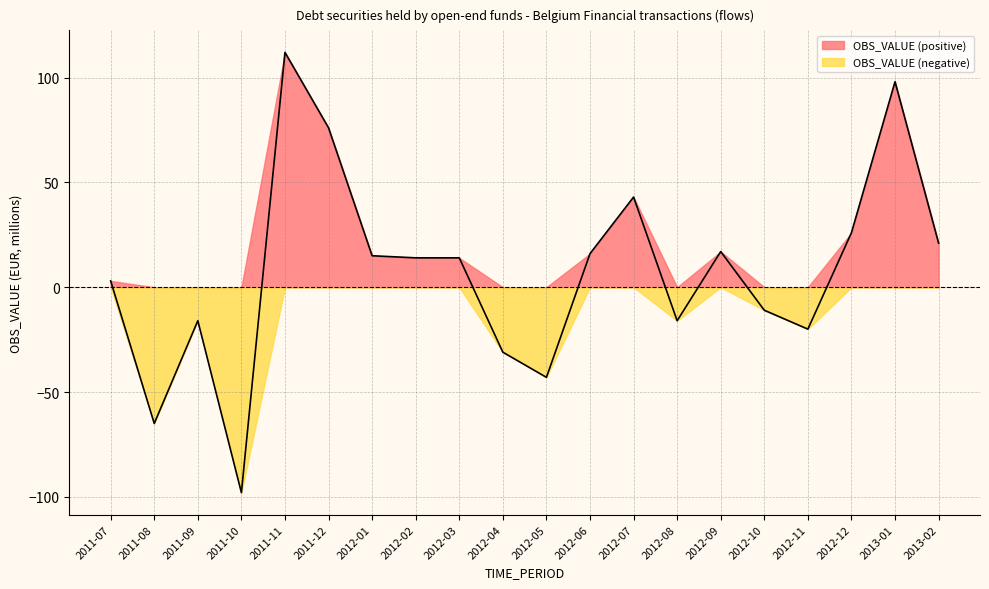

Where does the data first go above 14?

2011-11